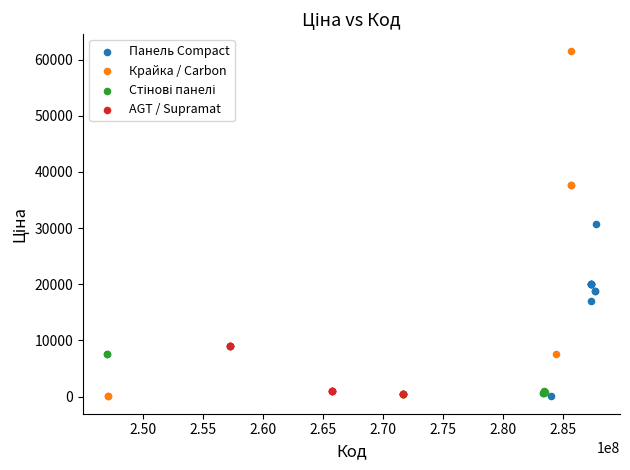

Which series reaches the maximum Y coordinate?

Крайка / Carbon